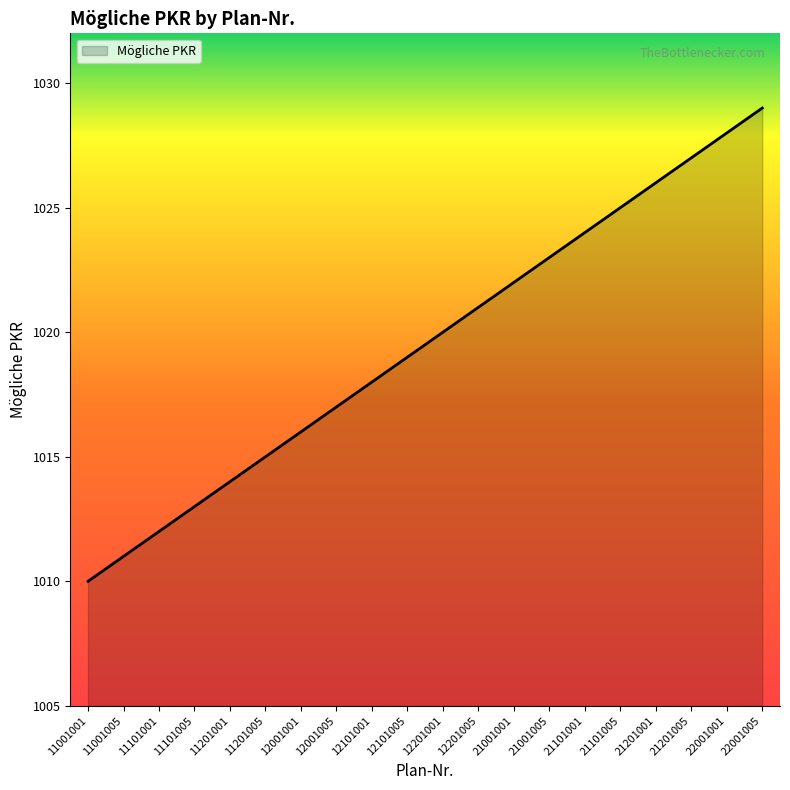

Count the number of data series in this chart.

1